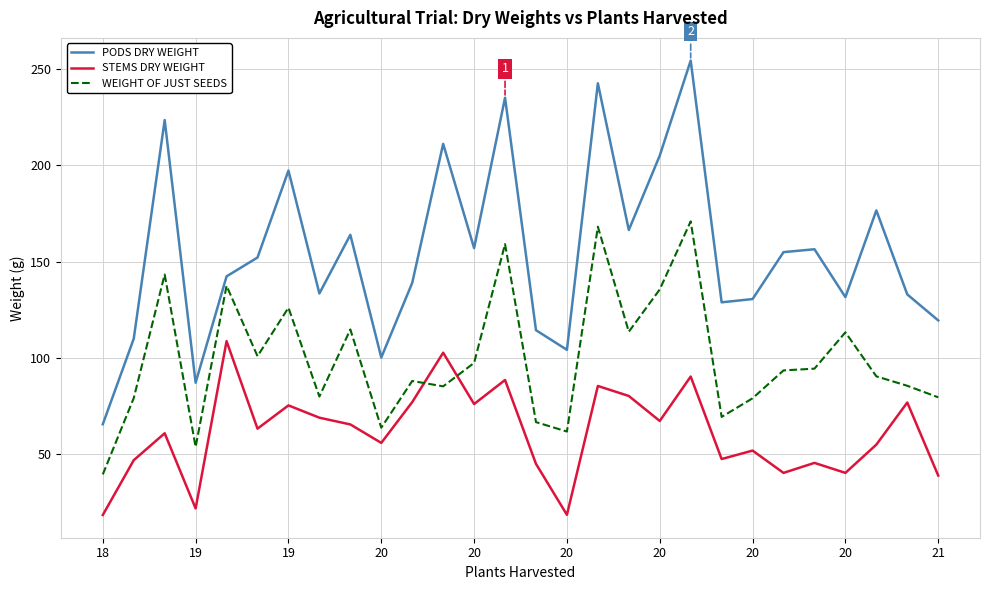

What is the difference between the maximum and minimum values in the WEIGHT OF JUST SEEDS series?

131.6